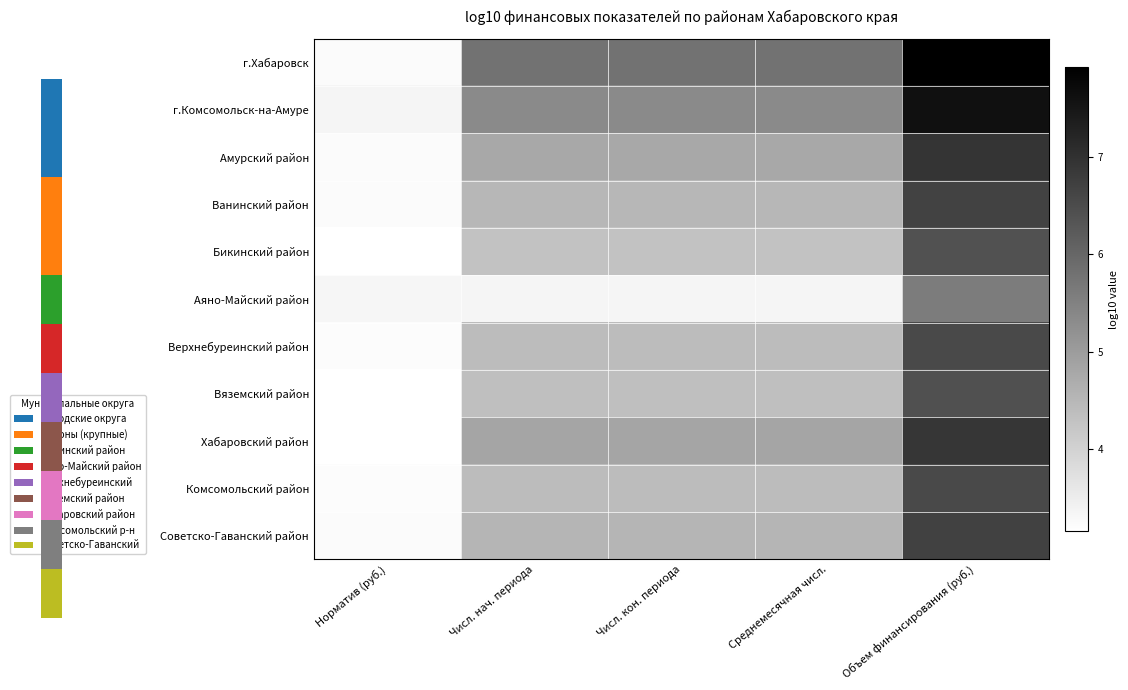

What is the total value across all series at Норматив (руб.)?

35.6